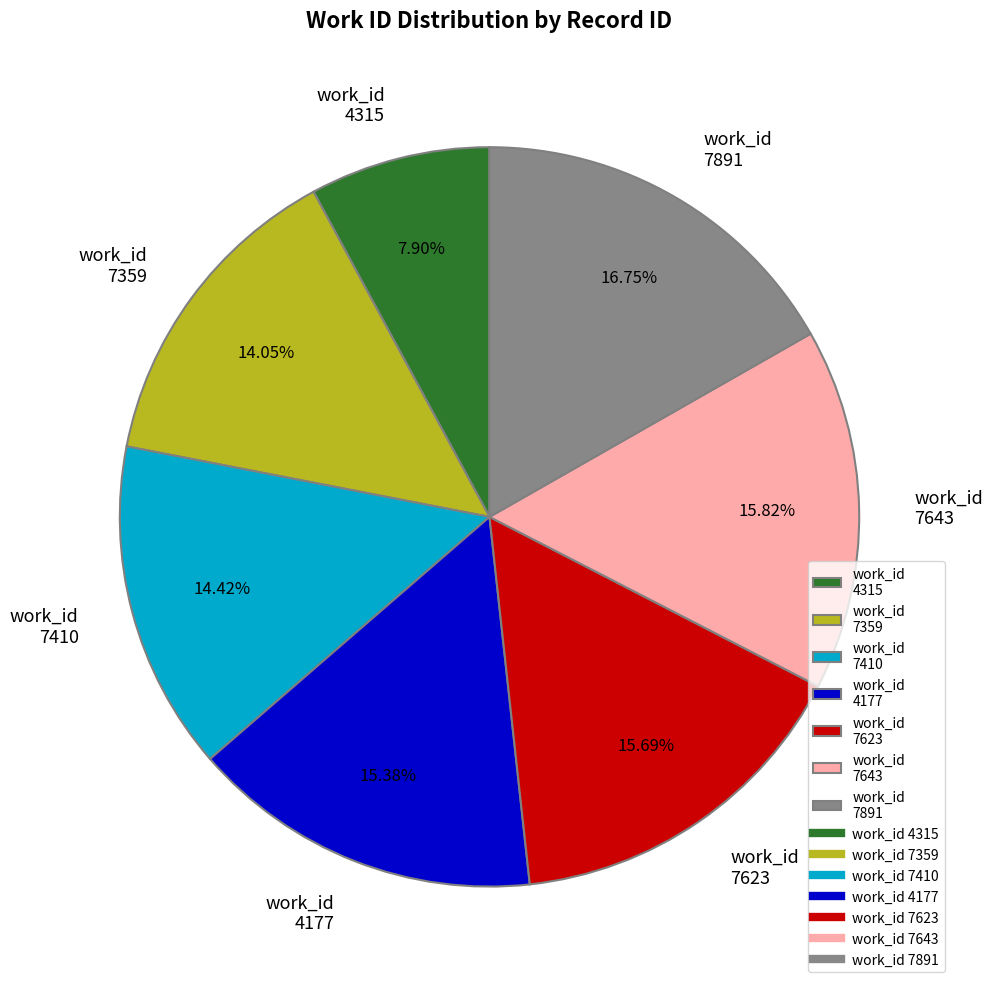

Approximately how many times larger is the value at work_id 4315 compared to work_id 7410?

0.5